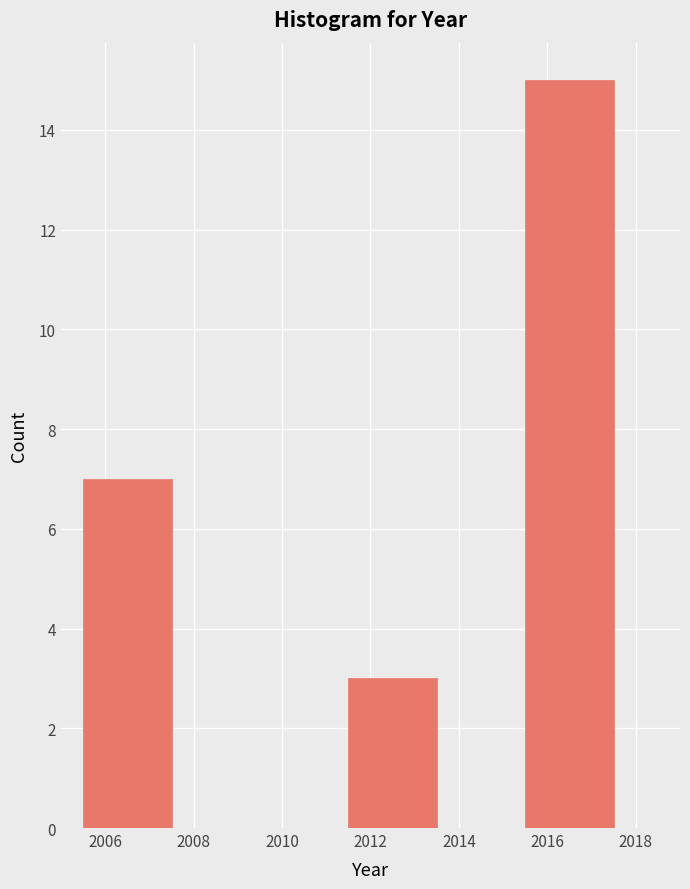

Over which range of the x-axis is the bar tallest?

2015.5 to 2017.5